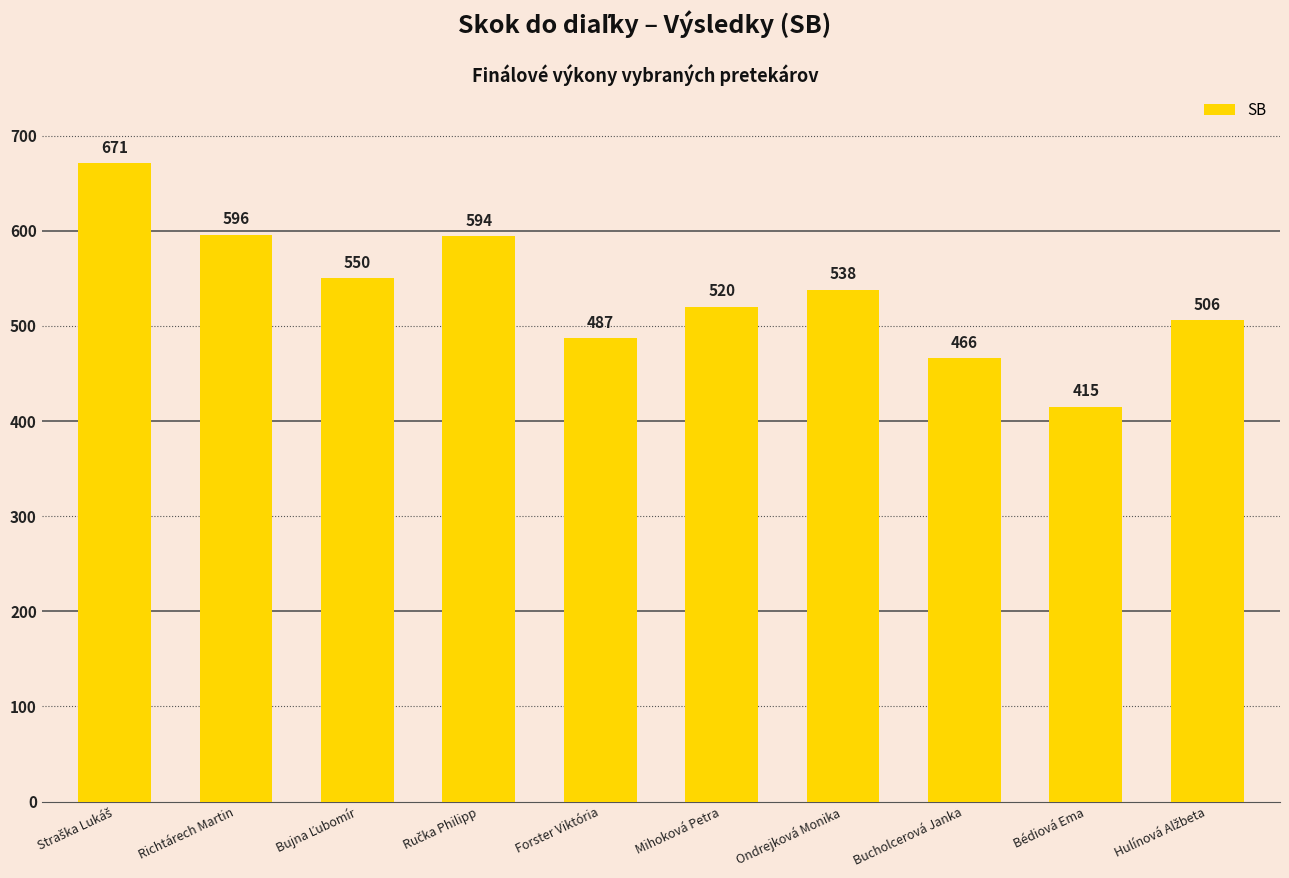

Between Bédiová Ema and Mihoková Petra, which is larger?

Mihoková Petra